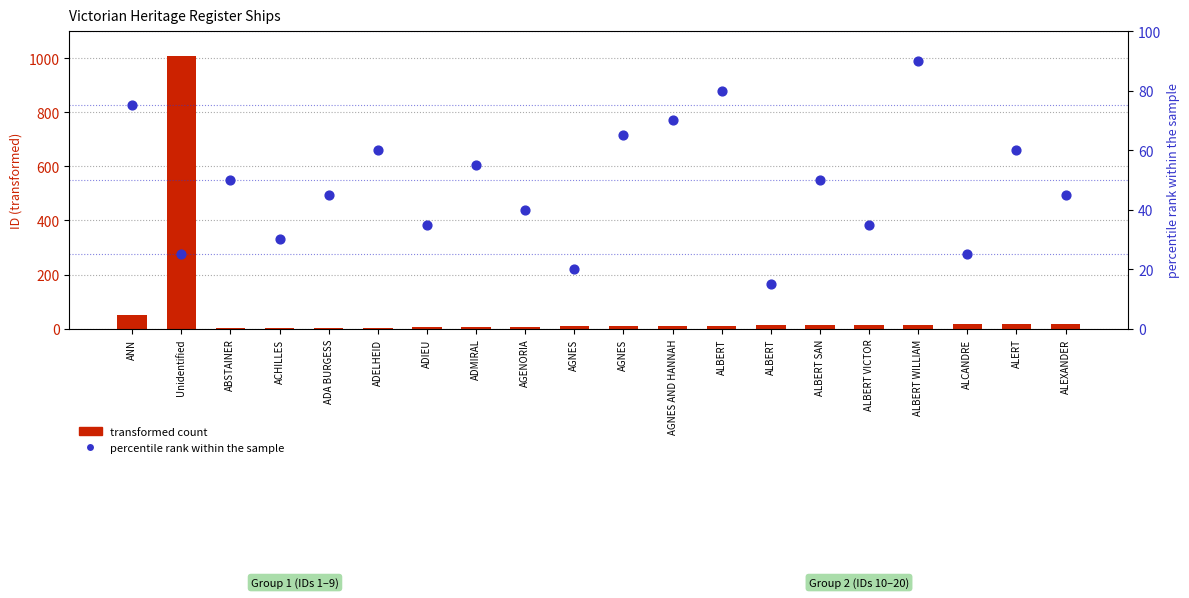

At how many categories does at least one series exceed 55?

8